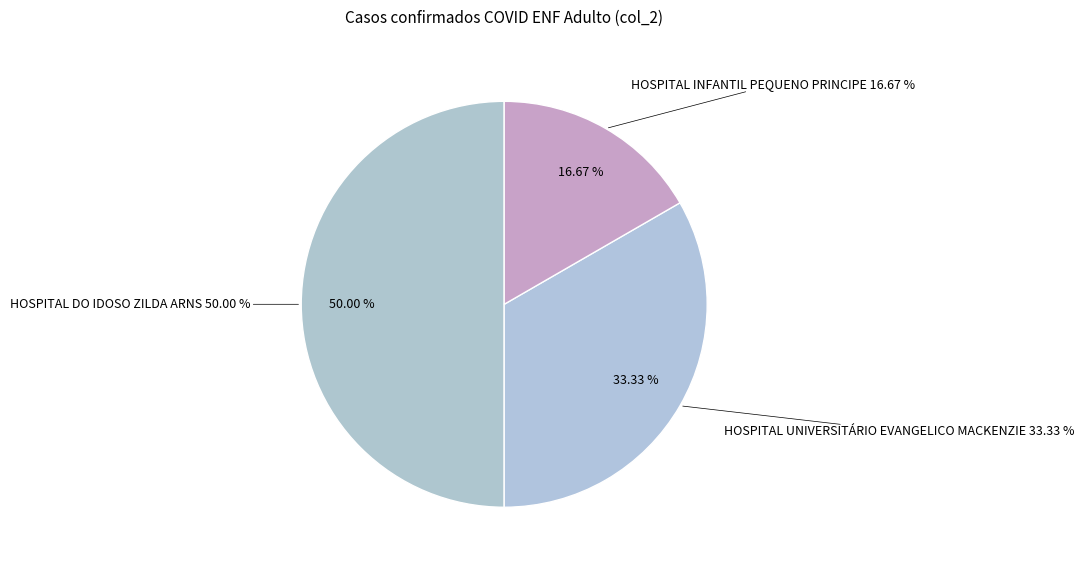

How many slices are in this pie chart?

3